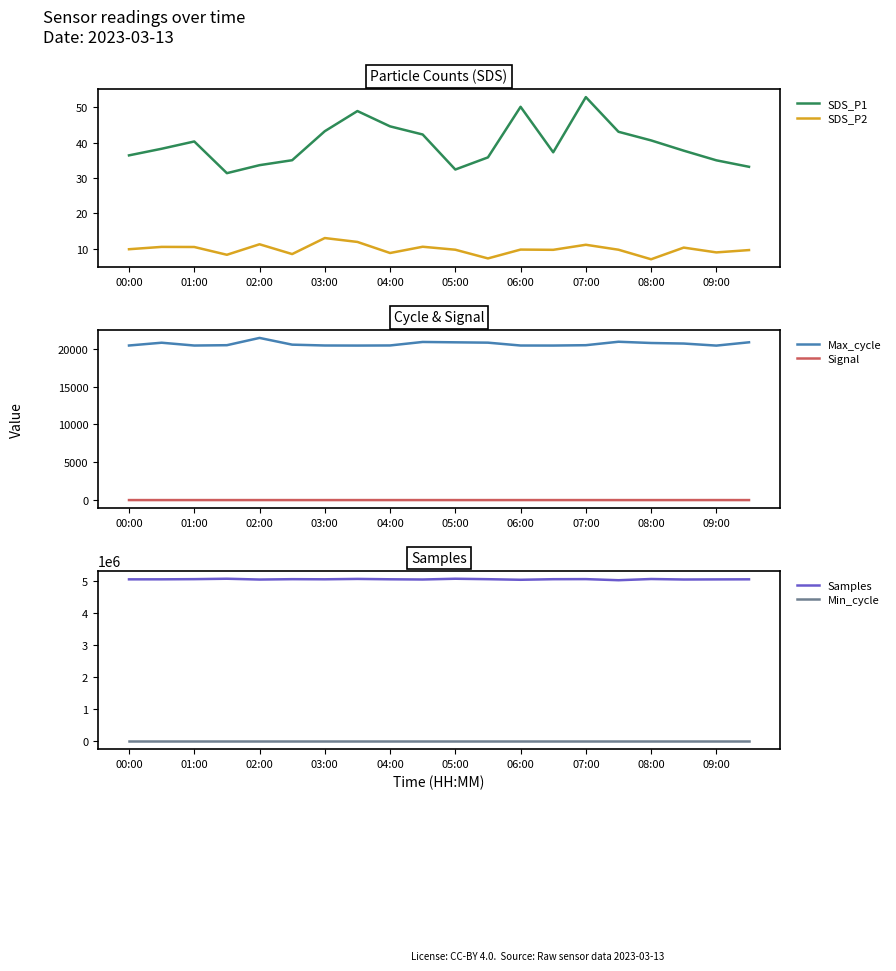

The value of SDS_P1 at 03:00 is 43.2. True or false?

True